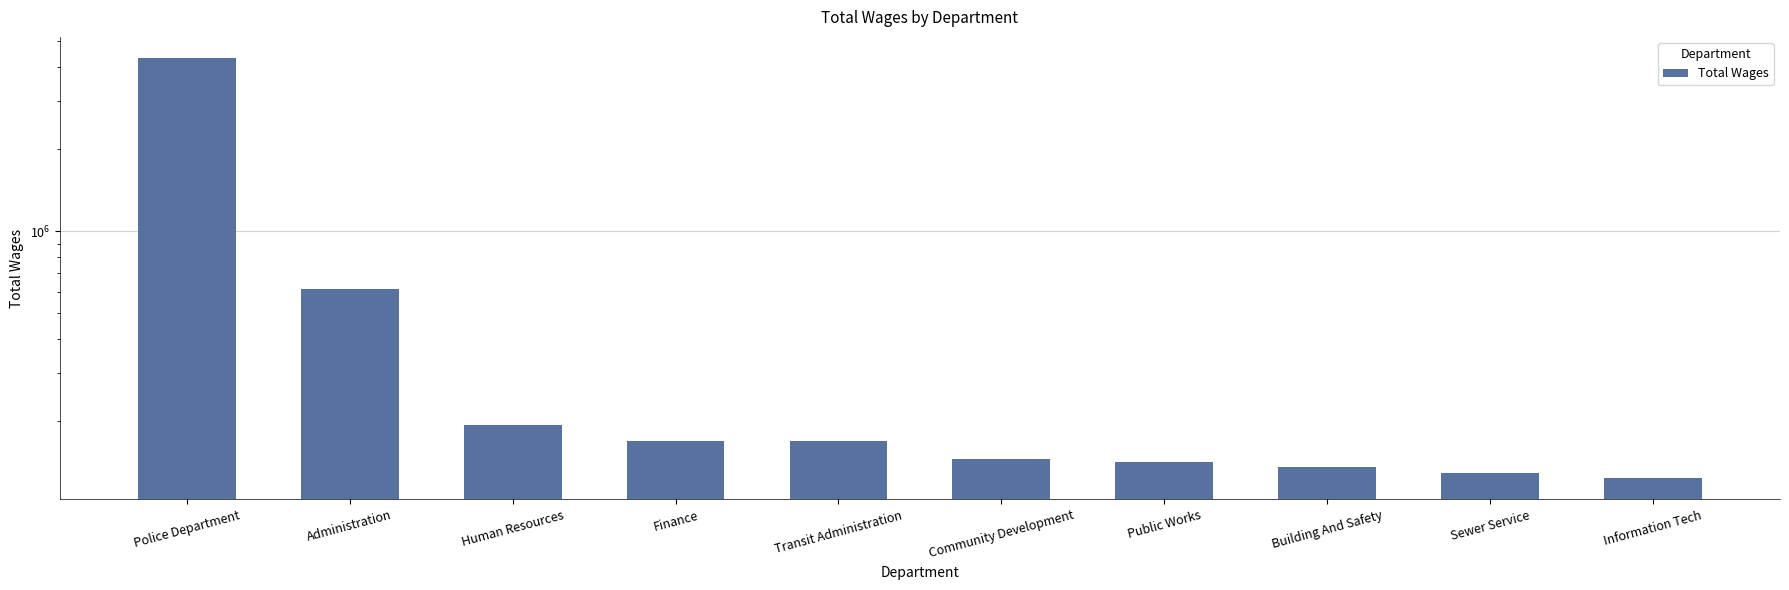

What is the difference between the maximum and minimum values?

4204054